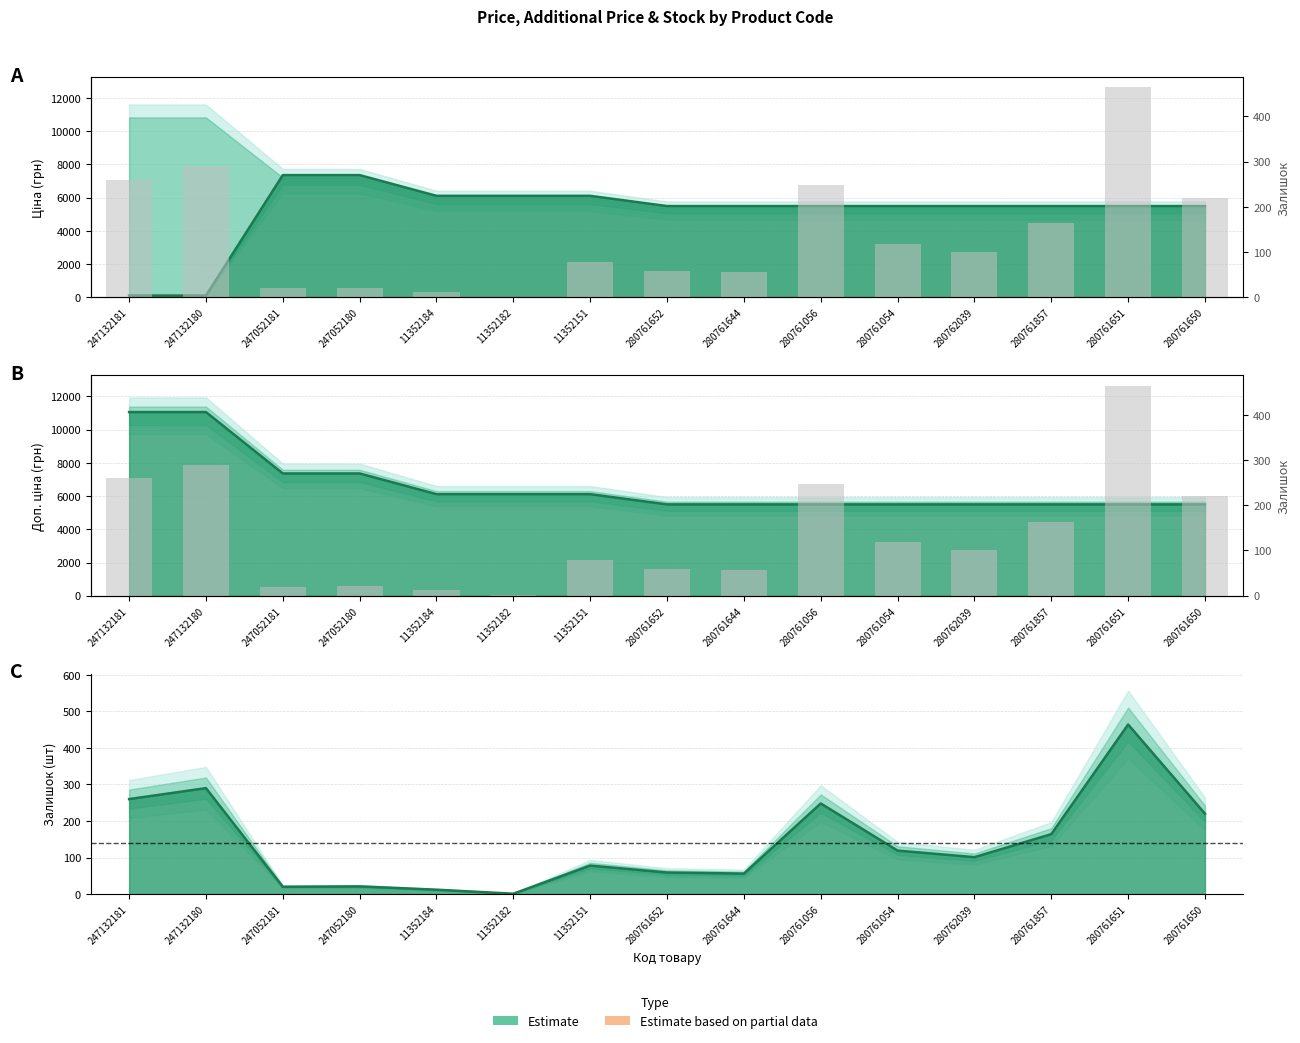

What is the difference between the values at 280761857 and 280761056?

84